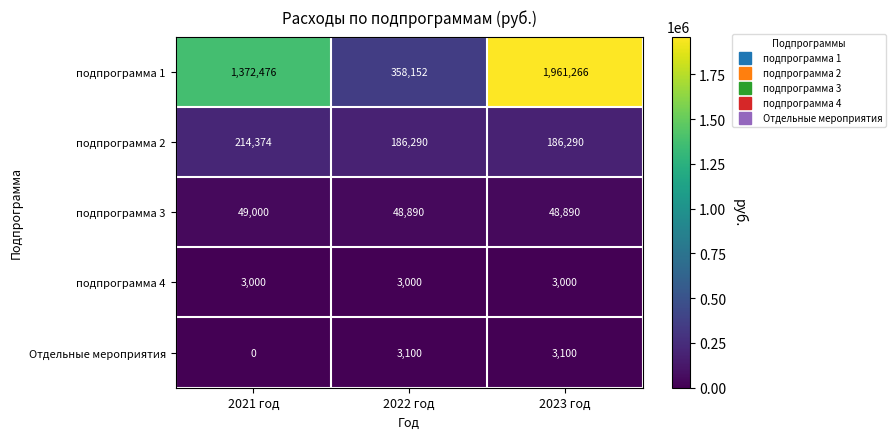

Count the number of data series in this chart.

5